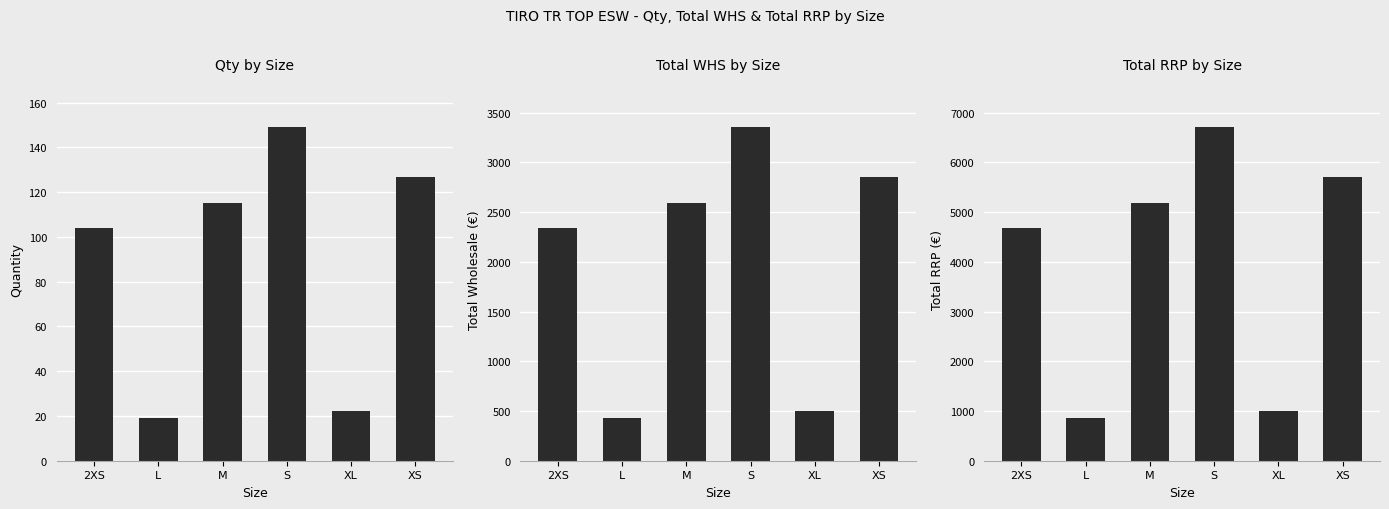

What is the value of the TOTAL RRP bar at the 2nd from the left?

855.0